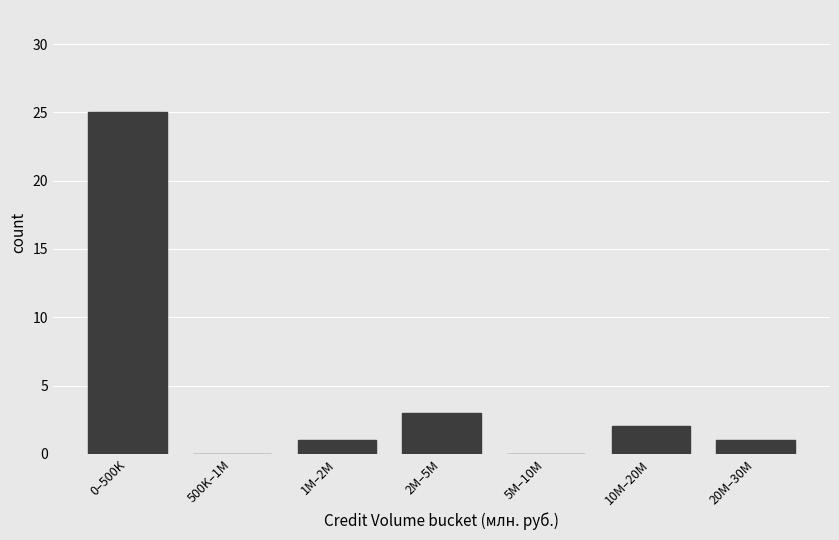

Reading left to right, transcribe all the data shown in this chart.

0–500K=25	500K–1M=0	1M–2M=1	2M–5M=3	5M–10M=0	10M–20M=2	20M–30M=1